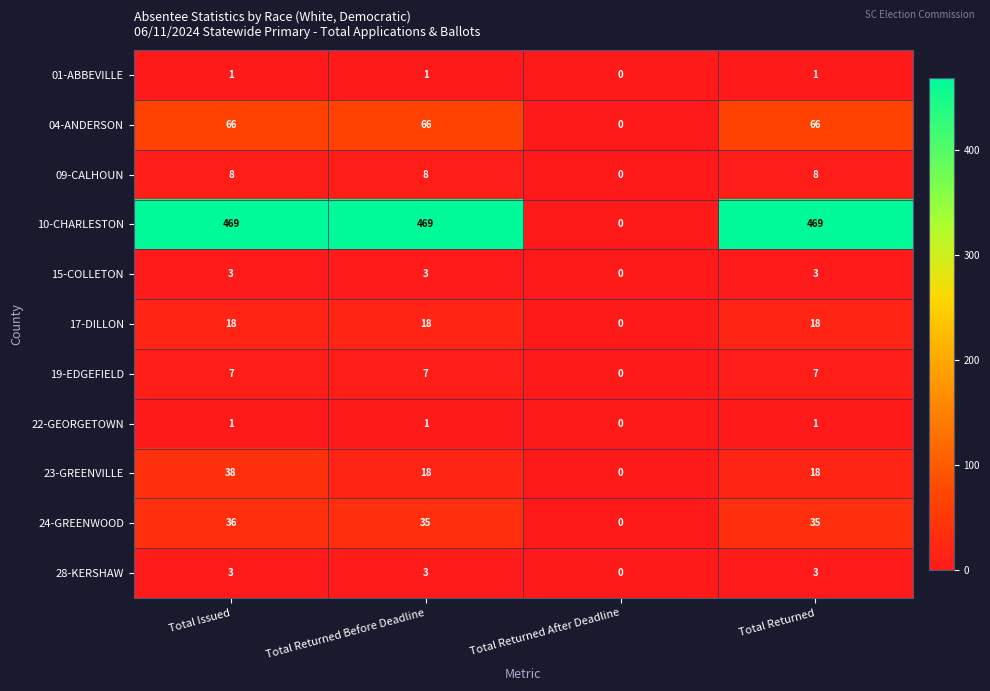

What is the sum of the 17-DILLON values at Total Returned After Deadline and Total Issued?

18